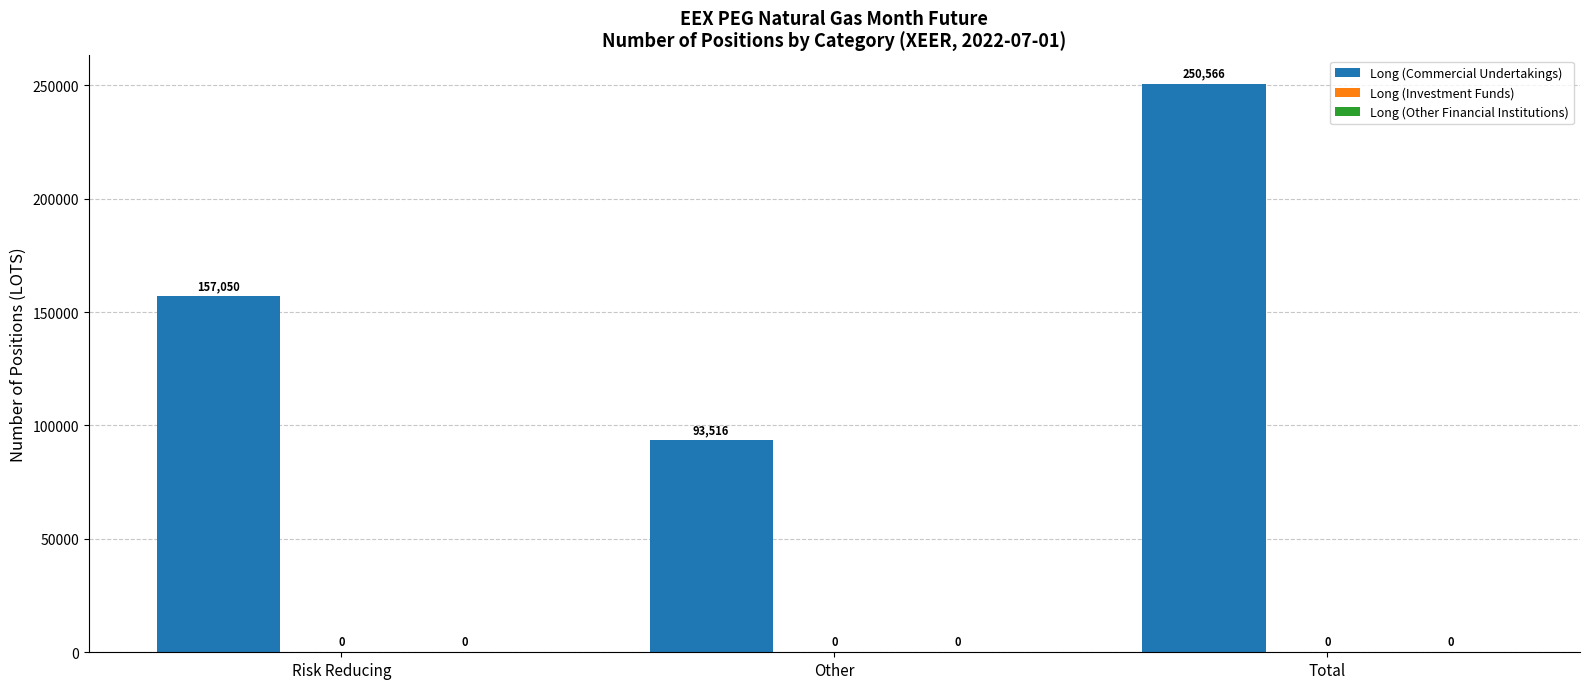

Reading right to left, what are all the values shown in this chart?

Long (Commercial Undertakings): 250566	93516	157050
Long (Investment Funds): 0	0	0
Long (Other Financial Institutions): 0	0	0